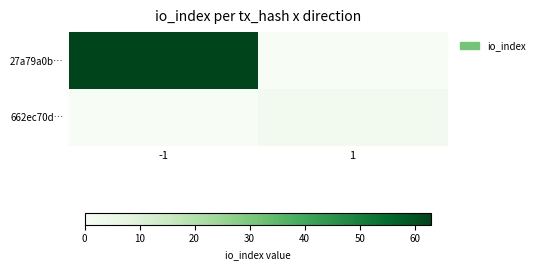

Between 1 and -1, which is larger?

-1